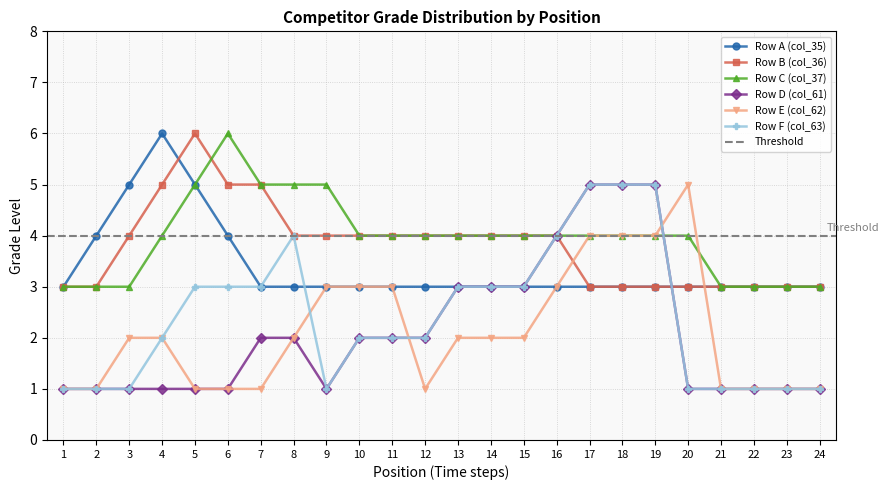

Which category has the lowest value in the Row E (col_62) series?

1